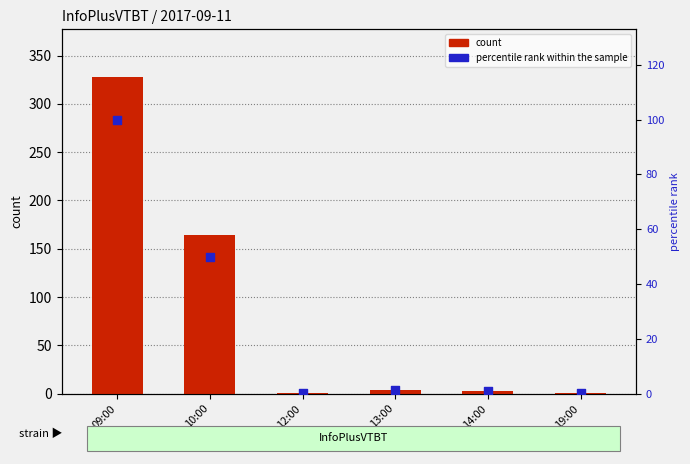

What is the total value across all series at 19:00?

1.3